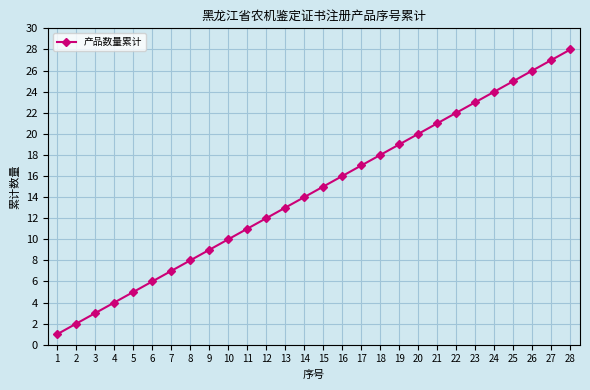

Which has a higher value, 23 or 24?

24